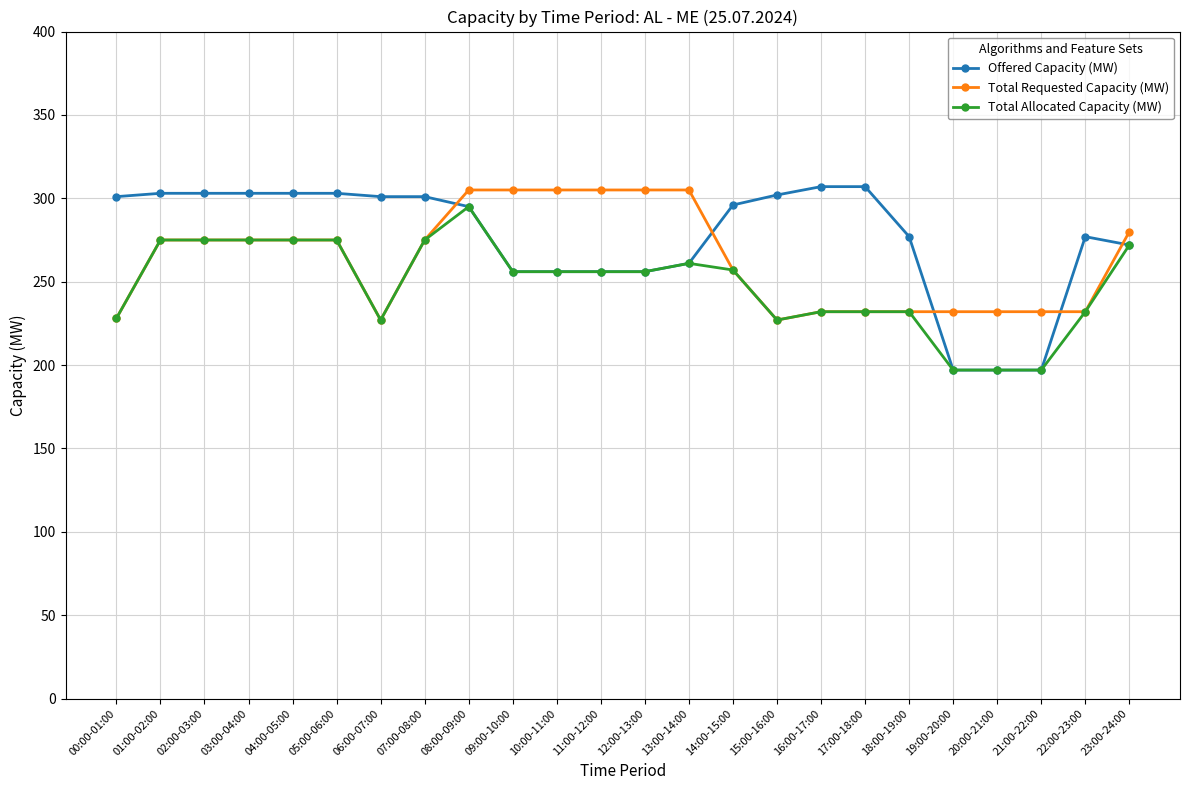

At which category is the sum across all series the highest?

08:00-09:00